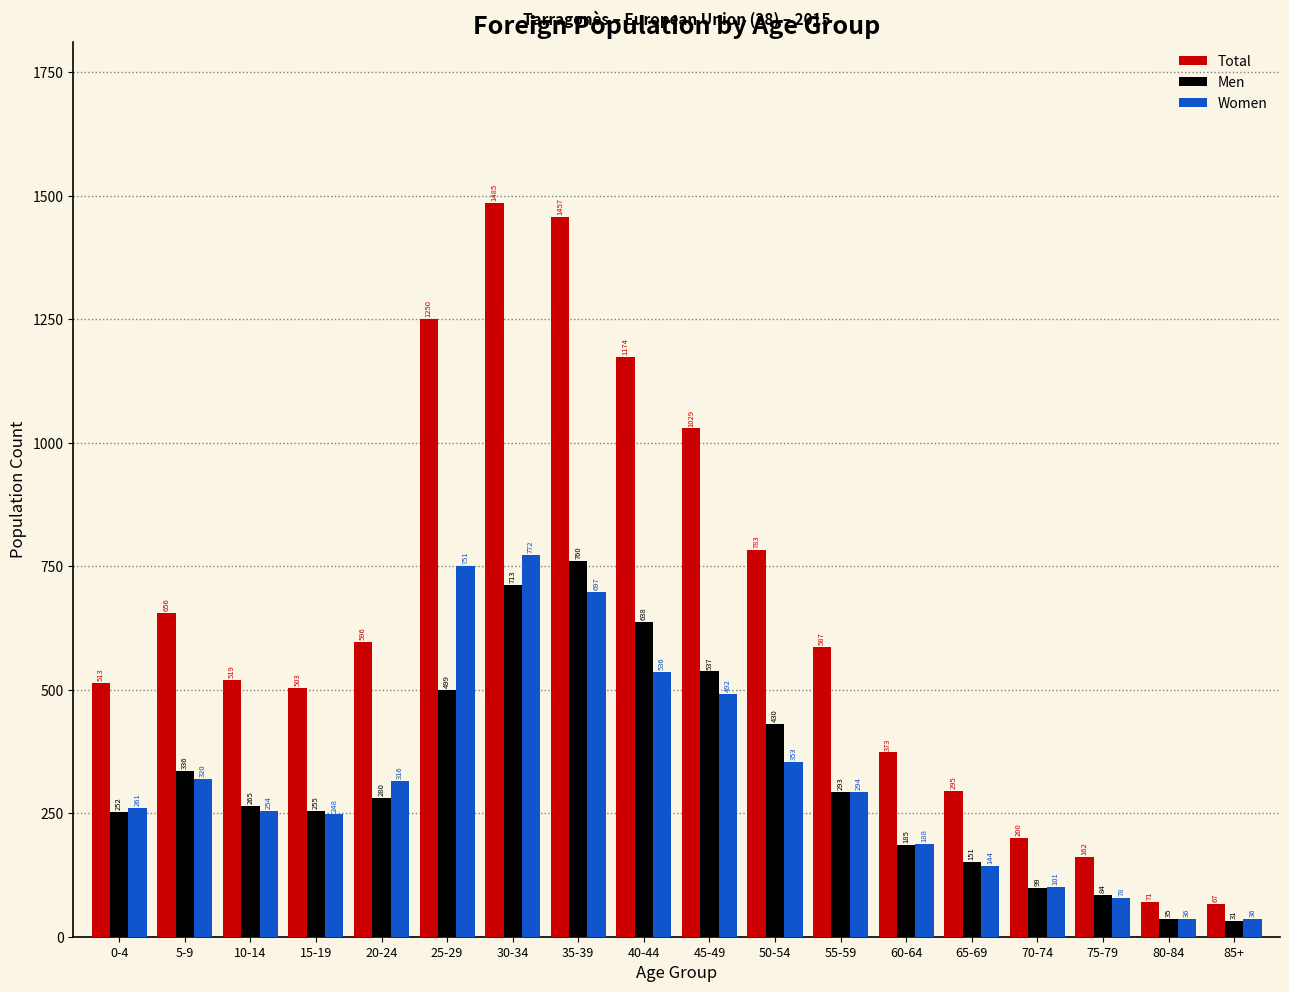

Reading right to left, what are all the values shown in this chart?

Total: 67	71	162	200	295	373	587	783	1029	1174	1457	1485	1250	596	503	519	656	513
Men: 31	35	84	99	151	185	293	430	537	638	760	713	499	280	255	265	336	252
Women: 36	36	78	101	144	188	294	353	492	536	697	772	751	316	248	254	320	261